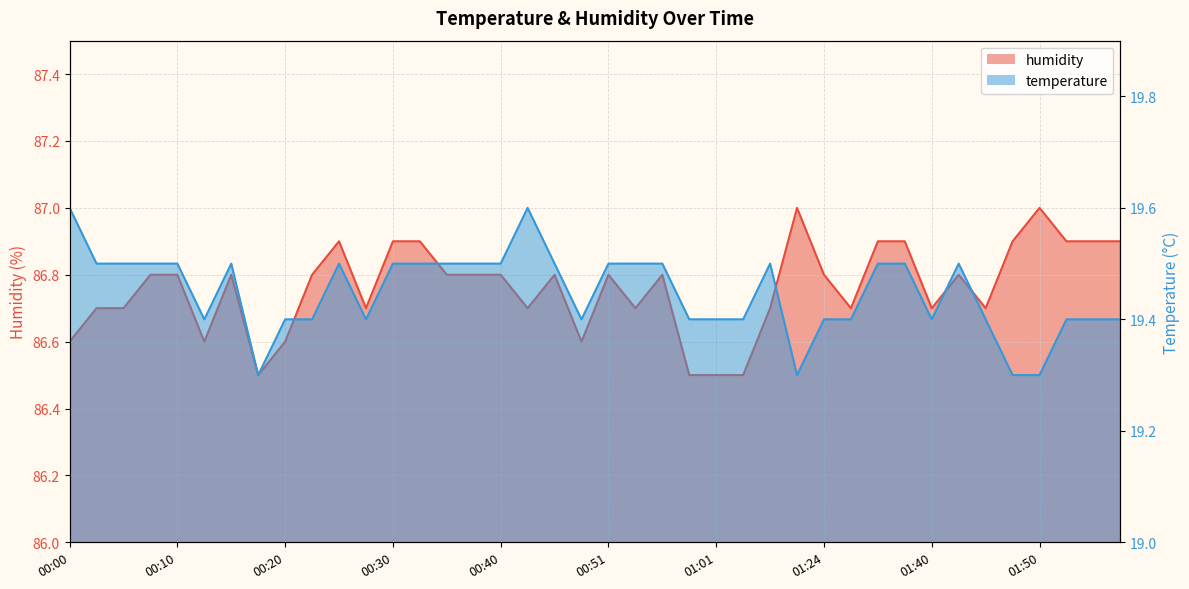

True or false: temperature has a value of 19.5 at 01:42.

True